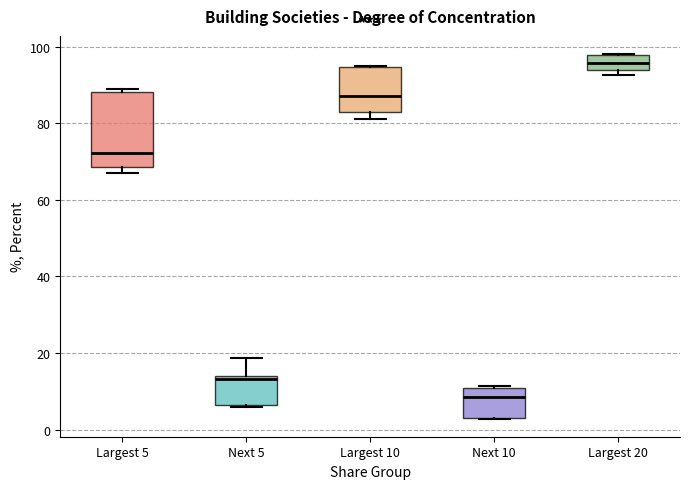

Reading left to right, read every box against the y-axis: the position of its median line, the range the box covers, and the ends of its whiskers. The values are not printed on the chart, so give them approximately, as read against the axis.

Largest 5: median 72, box 68 to 88, whiskers 68 (just below the box's lower edge) to 90
Next 5: median 14 (just below the box's upper edge), box 6 to 14, whiskers 6 to 18
Largest 10: median 88, box 82 to 94, whiskers 82 (just below the box's lower edge) to 96
Next 10: median 8, box 4 to 10, whiskers 2 to 12
Largest 20: median 96, box 94 to 98, whiskers 92 to 98